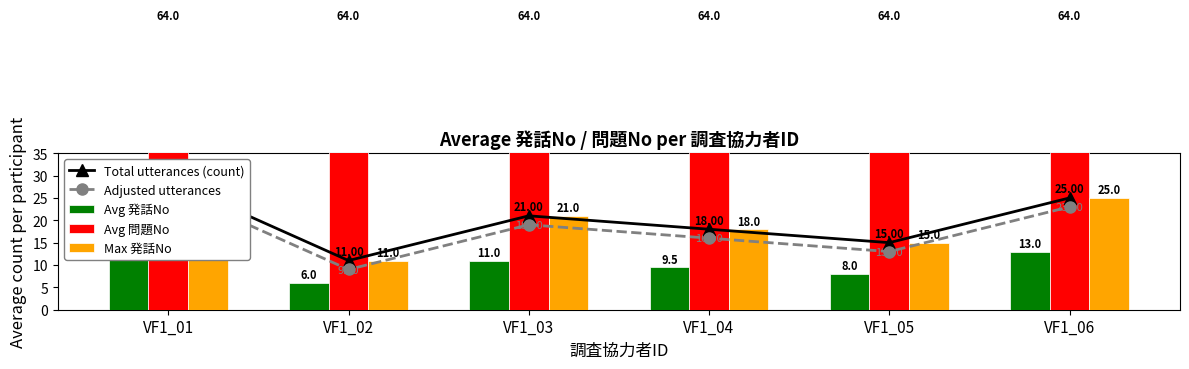

What is the average value of the Adjusted utterances series?

17.8